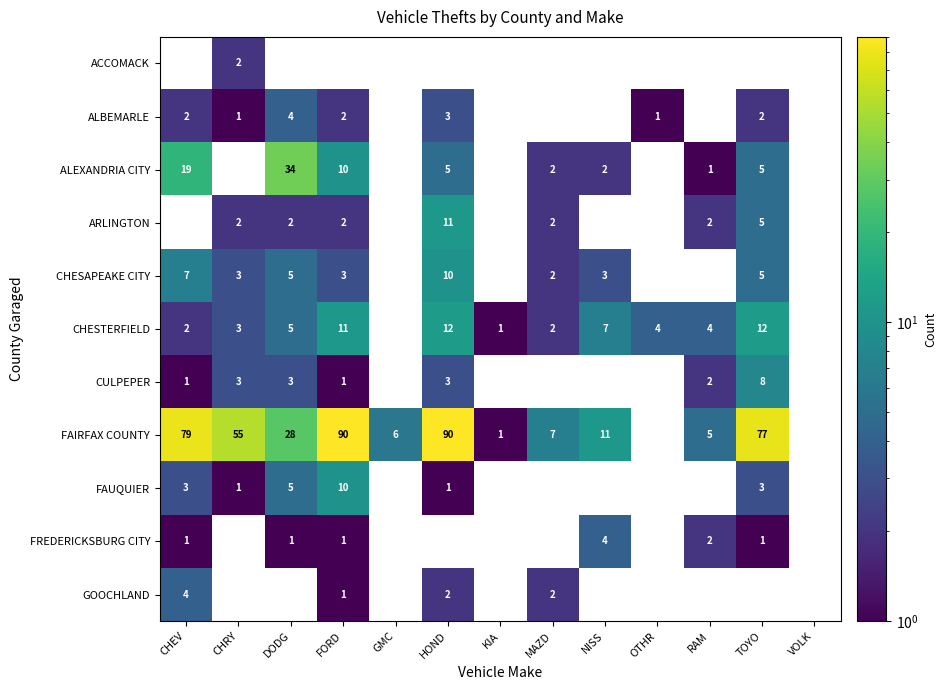

The FAUQUIER series shows 3 at CHEV. True or false?

True